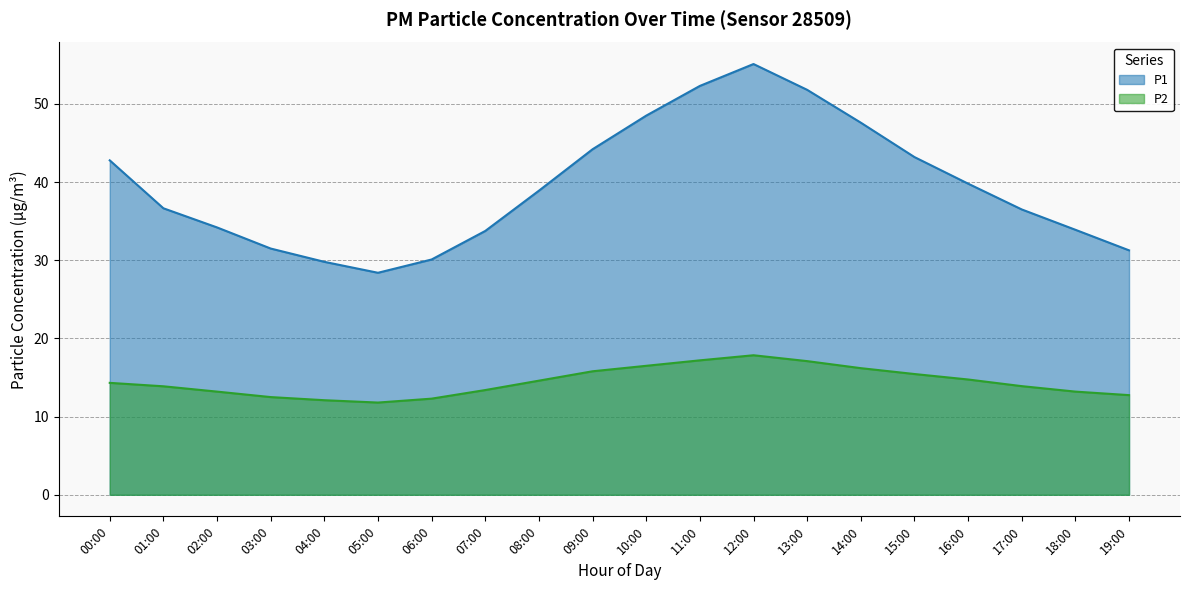

What is the value of the P2 point at the 5th from the left?

12.1